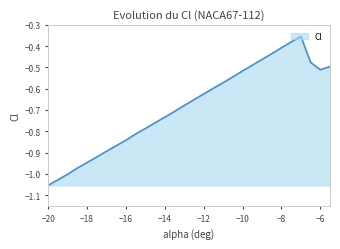

What is the difference between the maximum and minimum values?

0.7